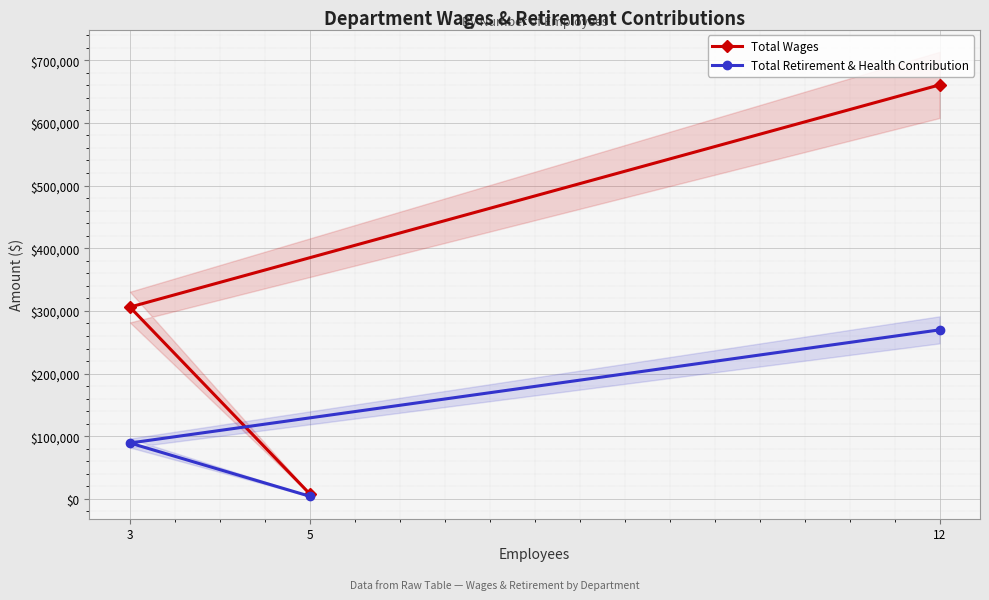

Rank the categories by Total Wages value from highest to lowest.

12, 3, 5